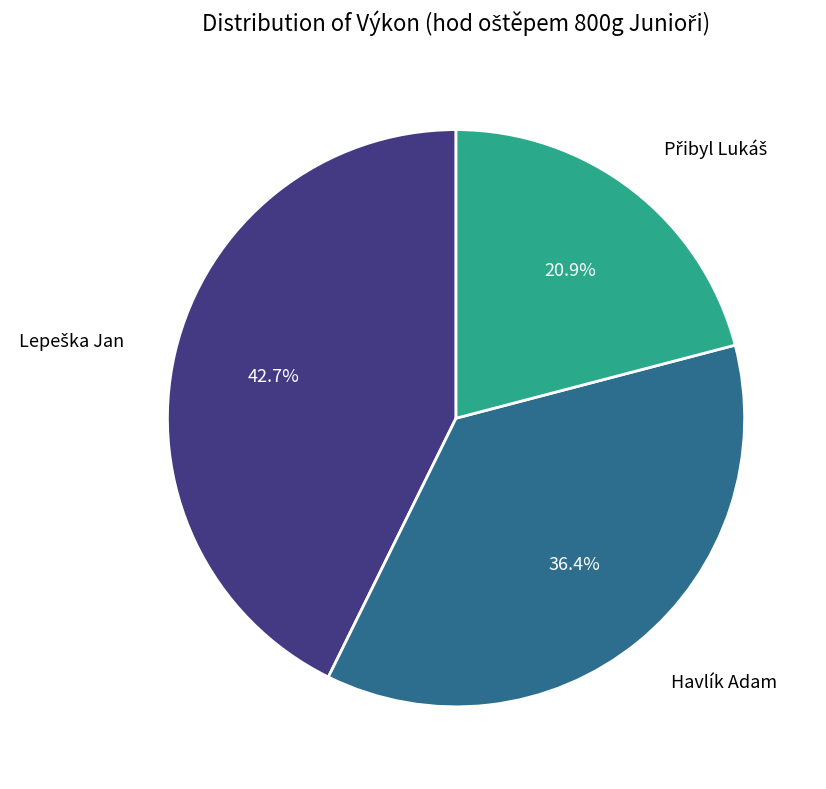

Does any single category account for the majority?

No